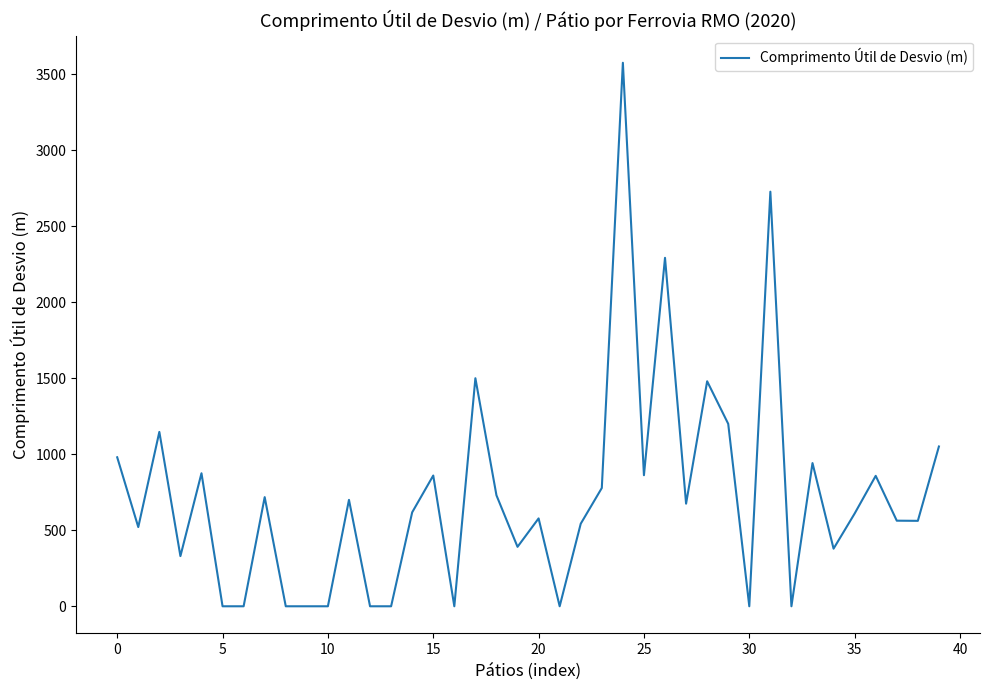

Does the chart display data point markers on the line(s)?

No